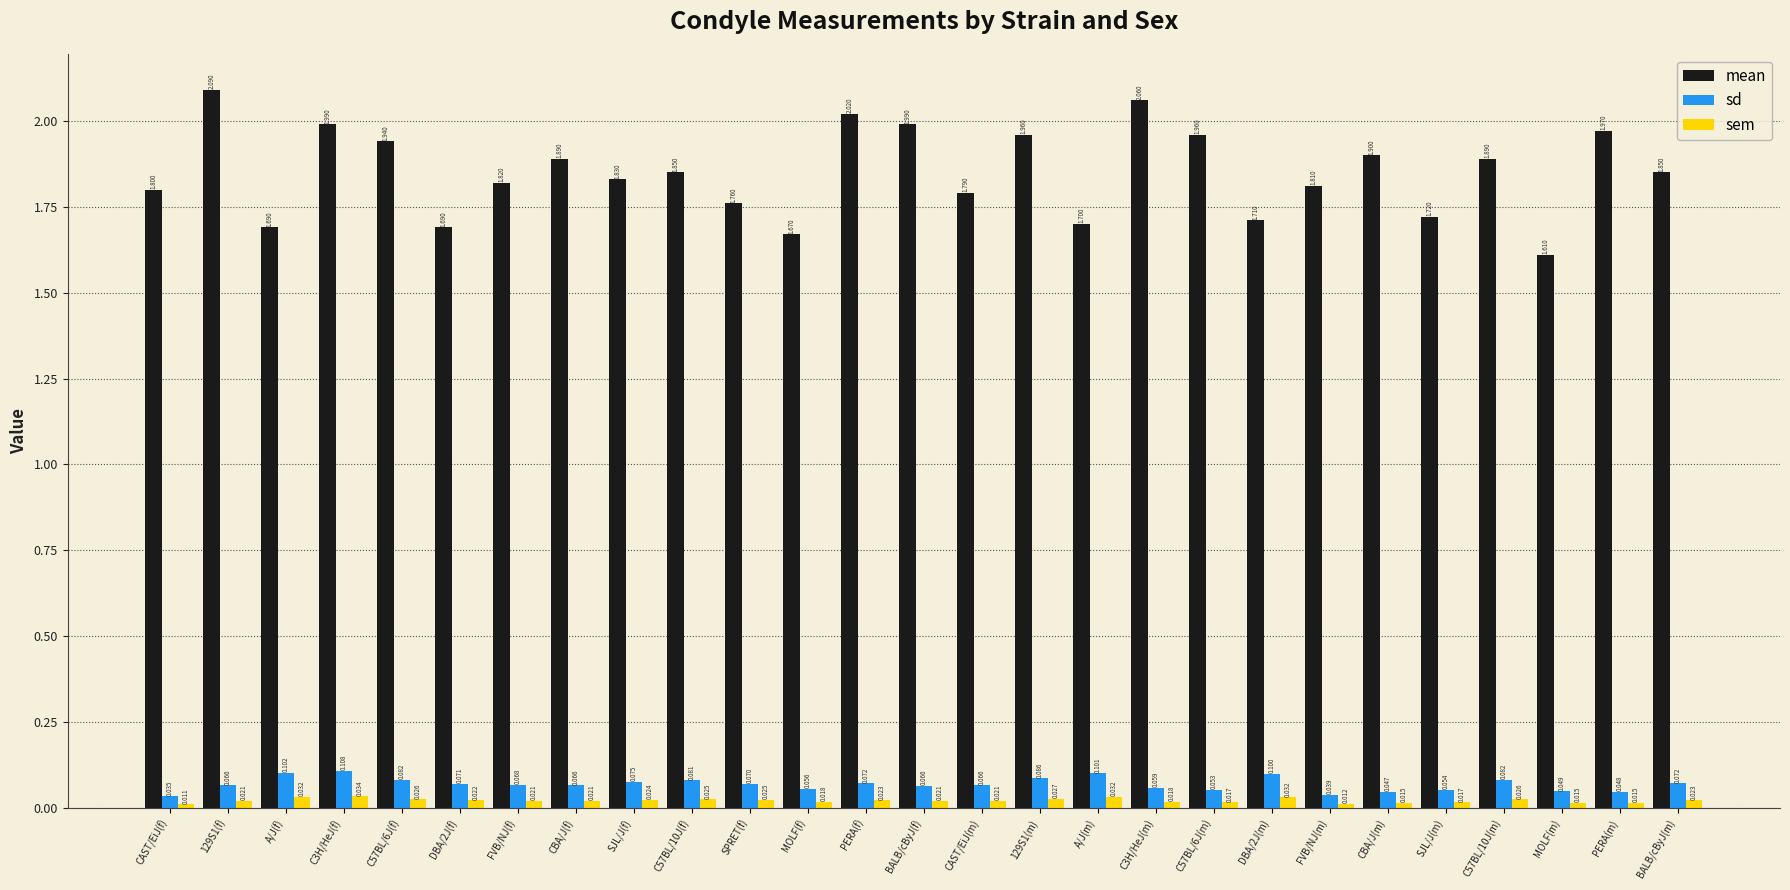

At which category does the chart reach its minimum across all series?

CAST/EiJ(f)